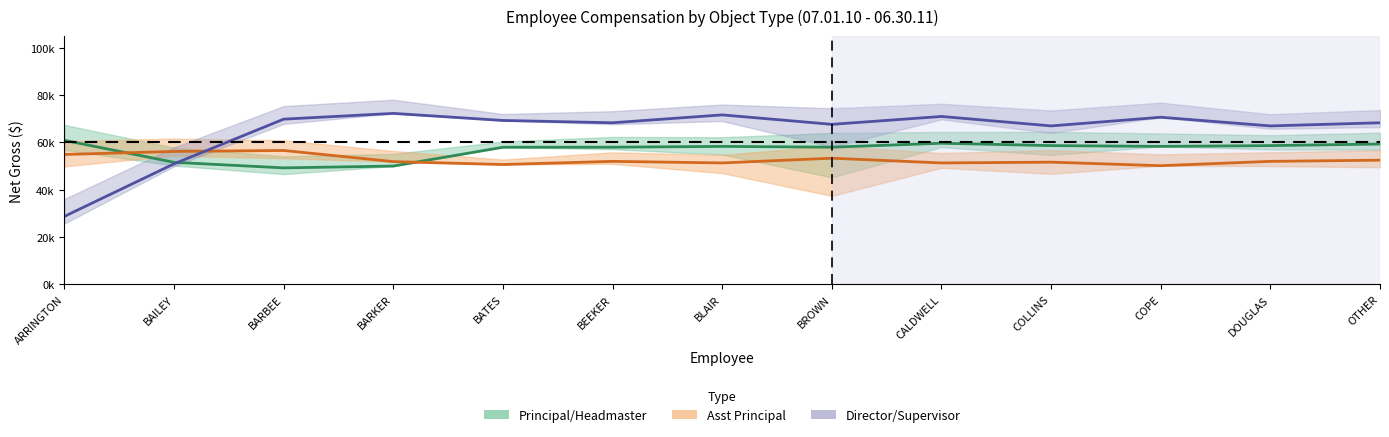

Between OTHER and COLLINS, which is larger?

OTHER